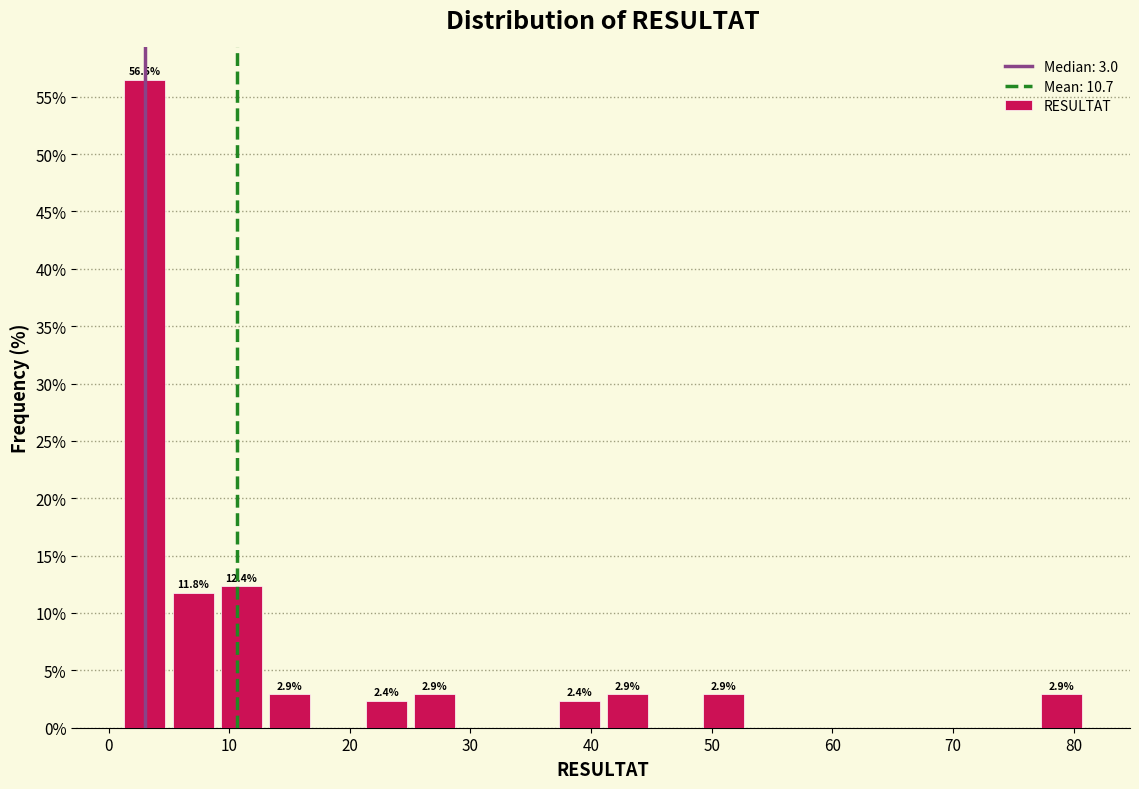

Over which range of the x-axis is the bar tallest?

1 to 5